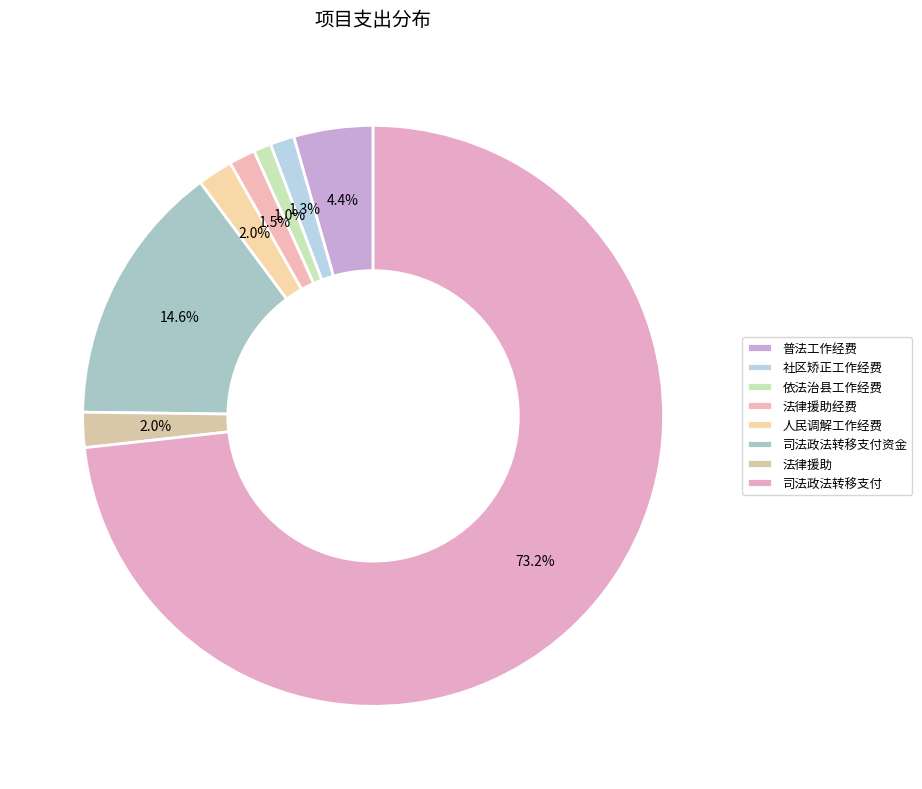

How many segments does this pie chart have?

8